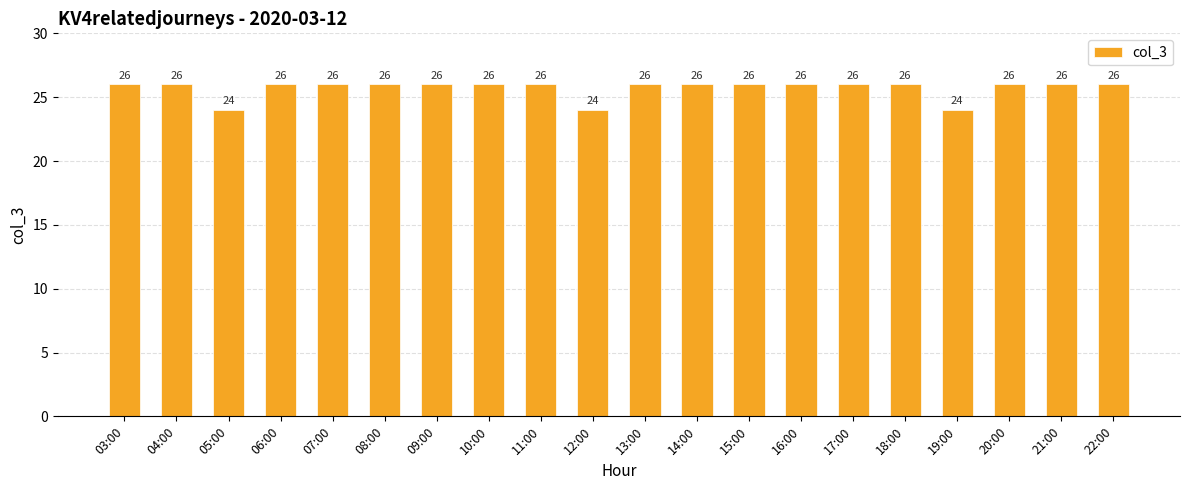

True or false: the data shows 45 at 11:00.

False